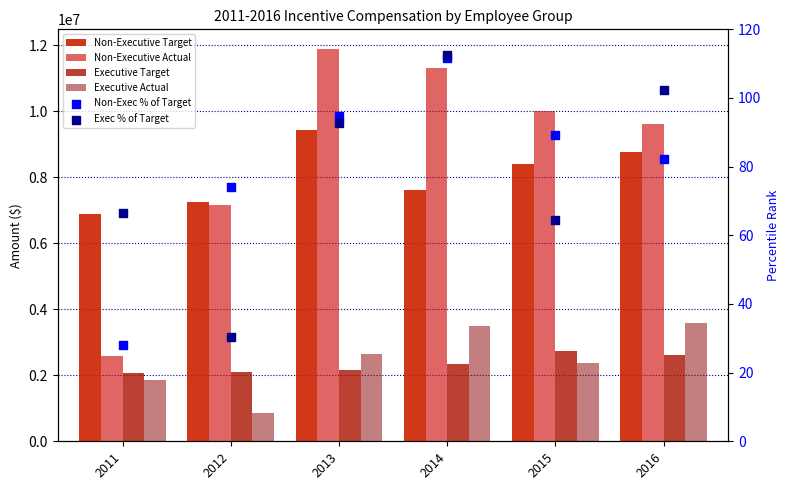

Which series has the largest total across all categories?

Non-Executive Actual